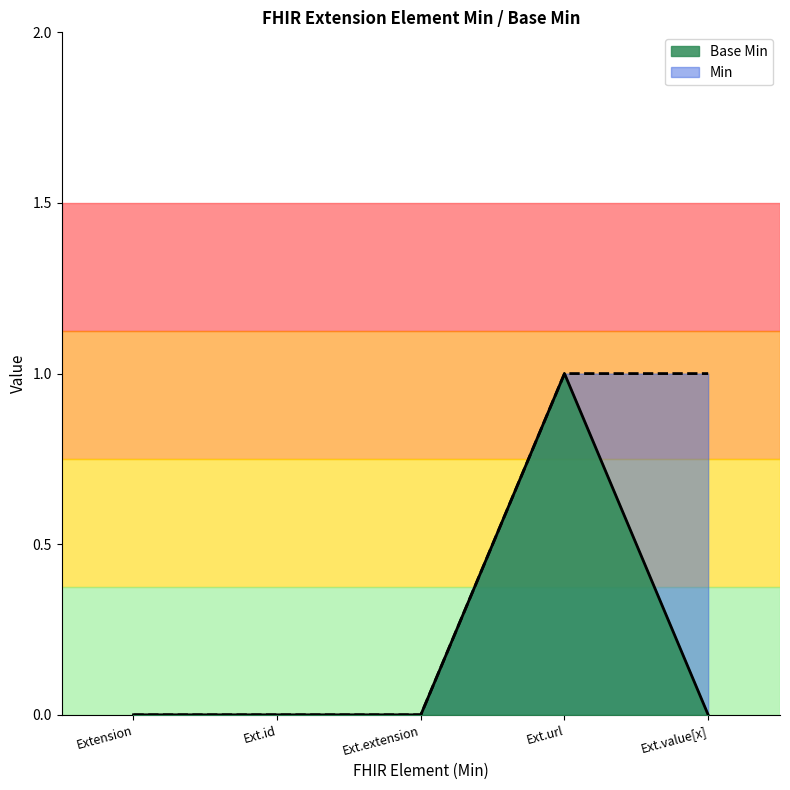

Rank the series by their average value, from highest to lowest.

Min, Base Min